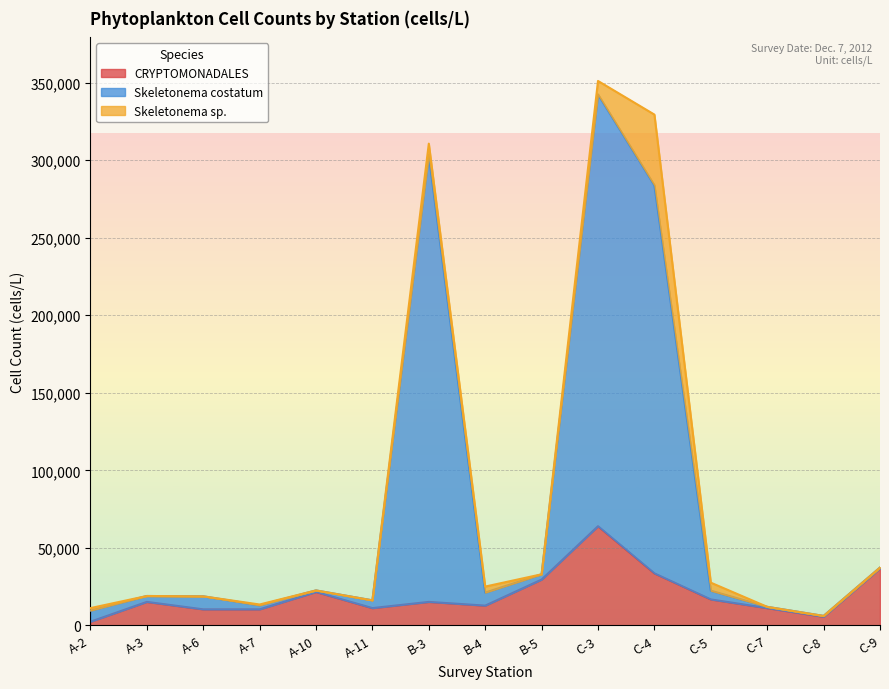

What are all the series names shown in the legend?

CRYPTOMONADALES, Skeletonema costatum, Skeletonema sp.